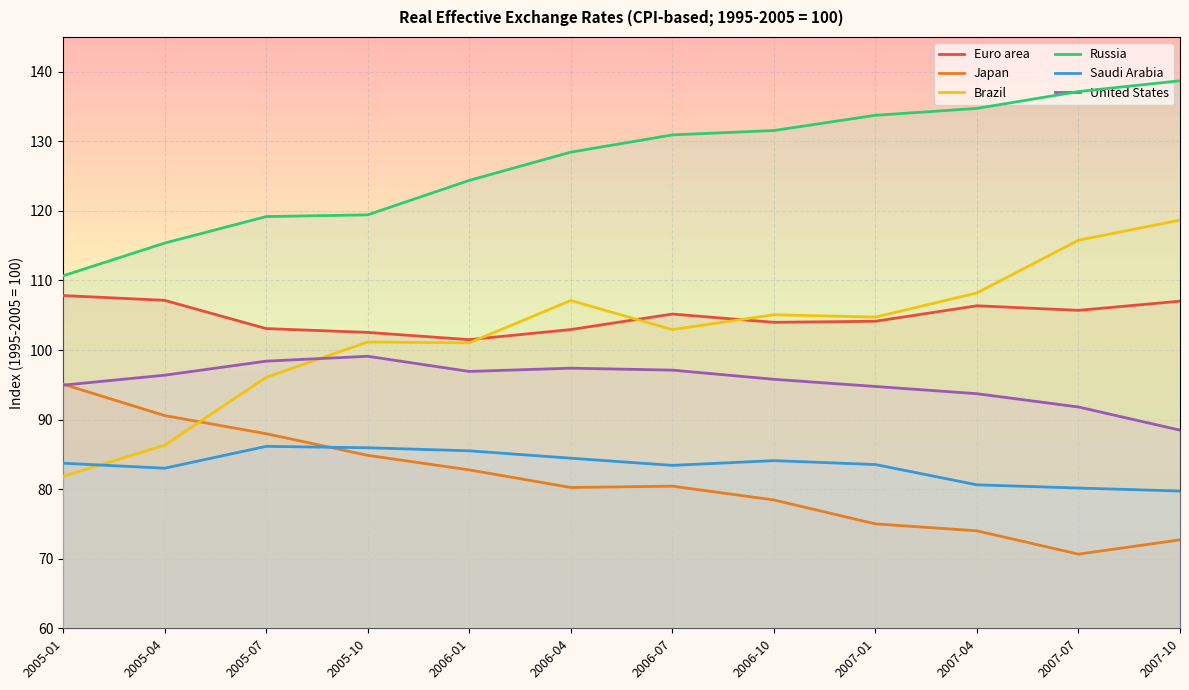

Count the number of data series in this chart.

6